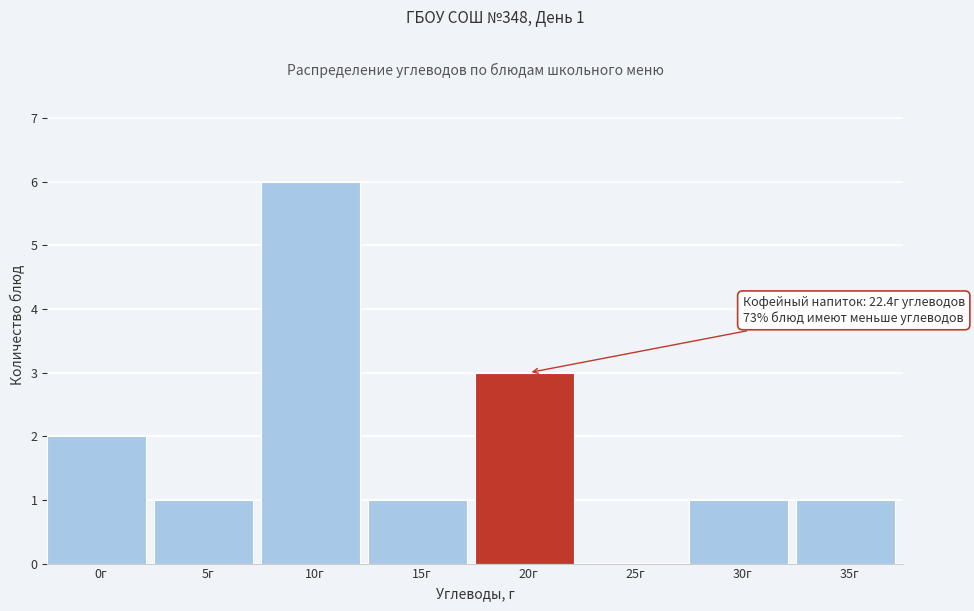

Reading right to left, extract all data points from this chart.

35г=1	30г=1	25г=0	20г=3	15г=1	10г=6	5г=1	0г=2